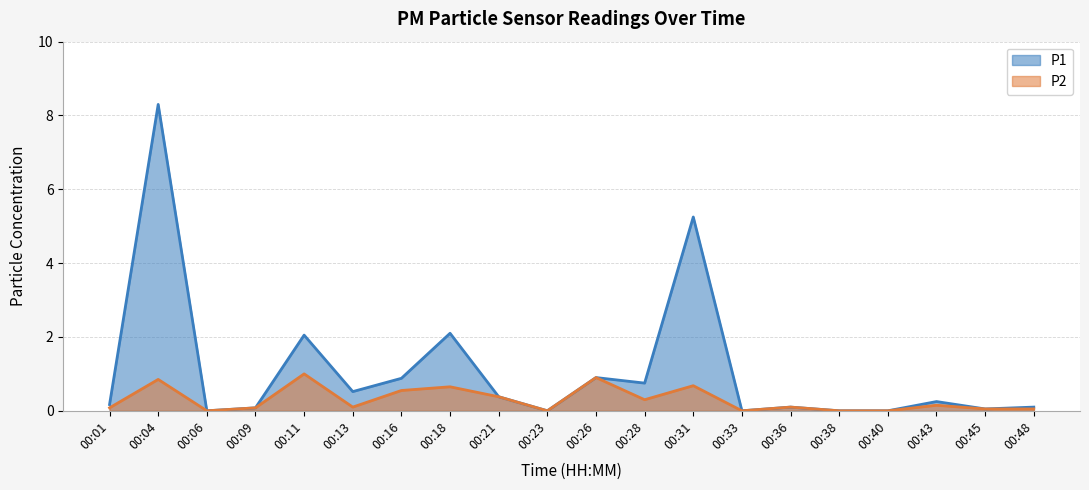

True or false: P1 and P2 intersect in this chart.

False